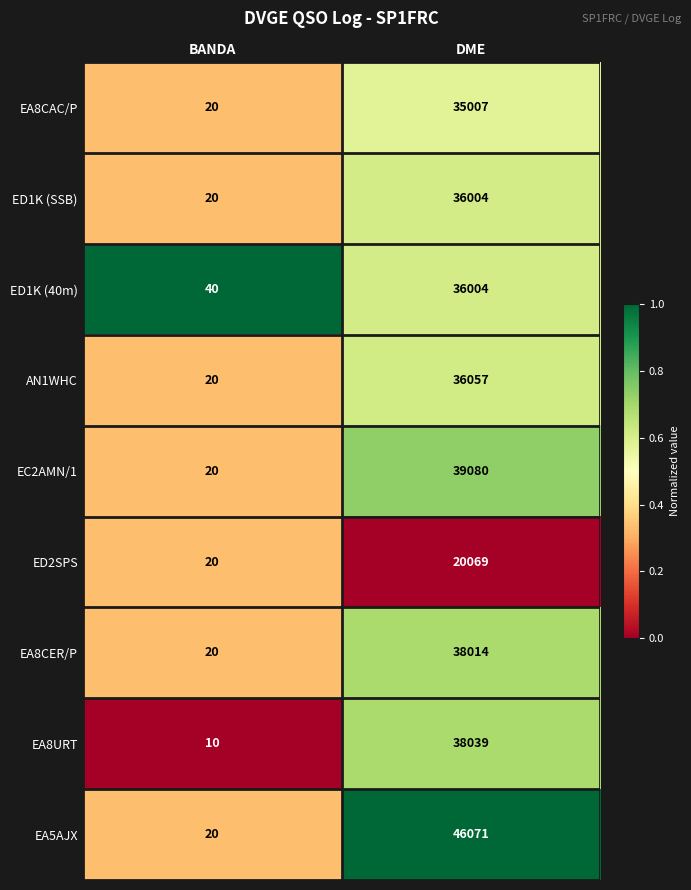

How many distinct data groups are displayed?

9